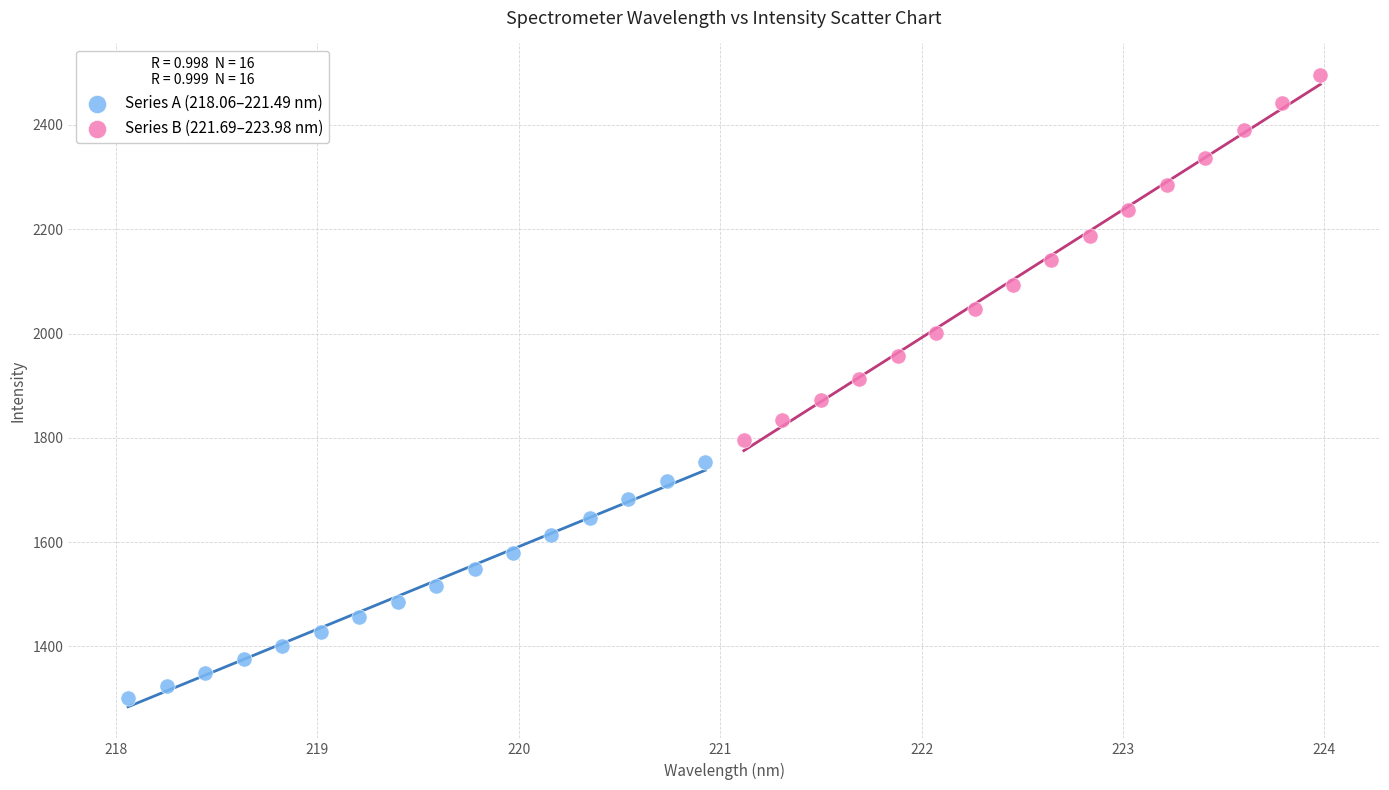

Which series reaches the maximum Y coordinate?

Series B (221.69–223.98 nm)